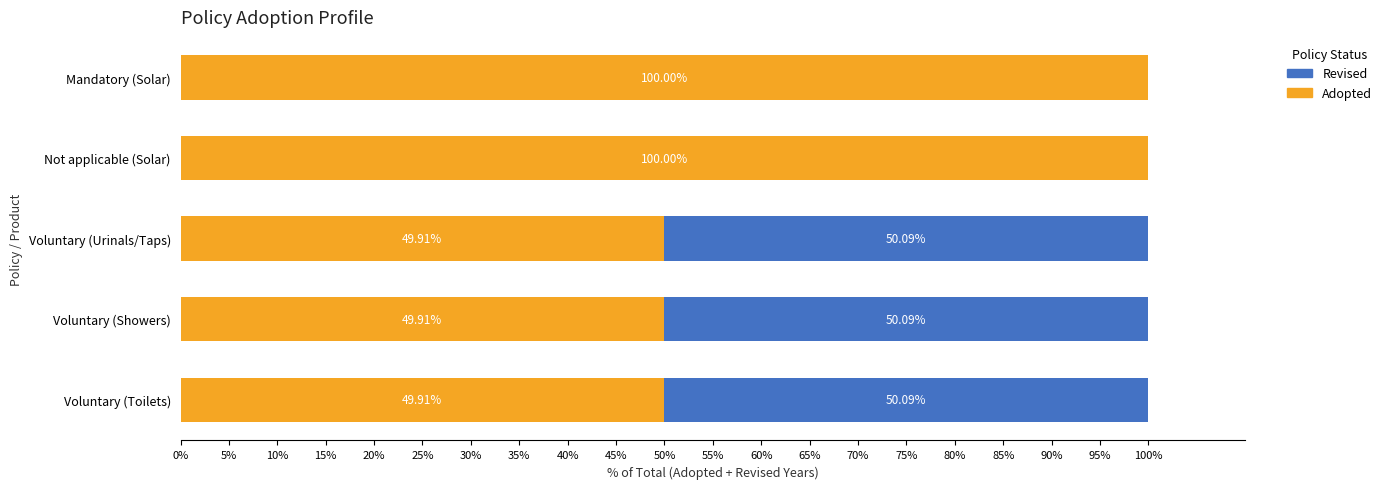

What is the sum of all Adopted values?

349.7